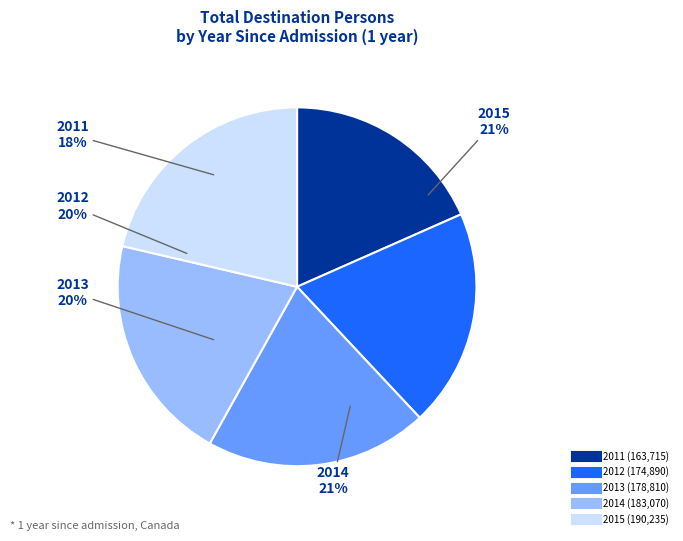

Do 2012 and 2015 together represent more than half of the pie?

No